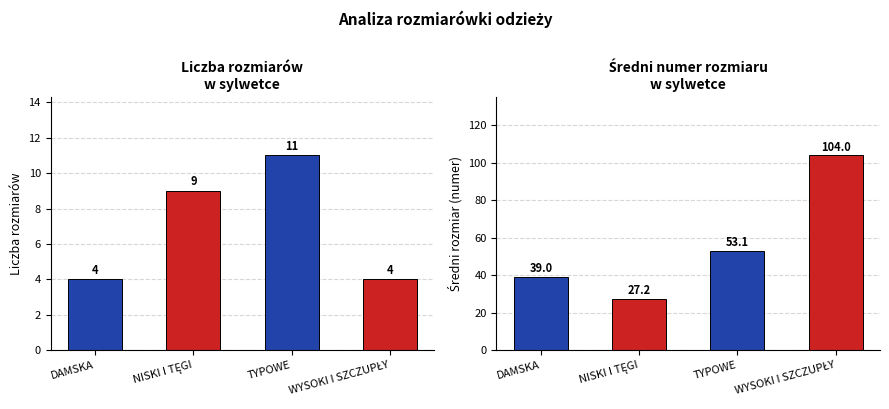

How many data points in Liczba rozmiarów are above 9?

1